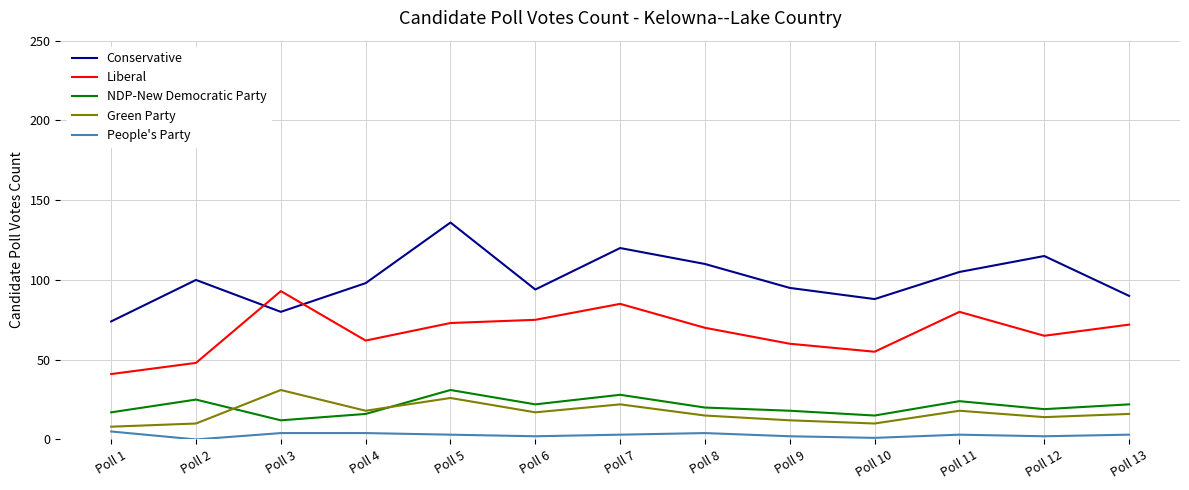

At which category is the sum across all series the highest?

Poll 5